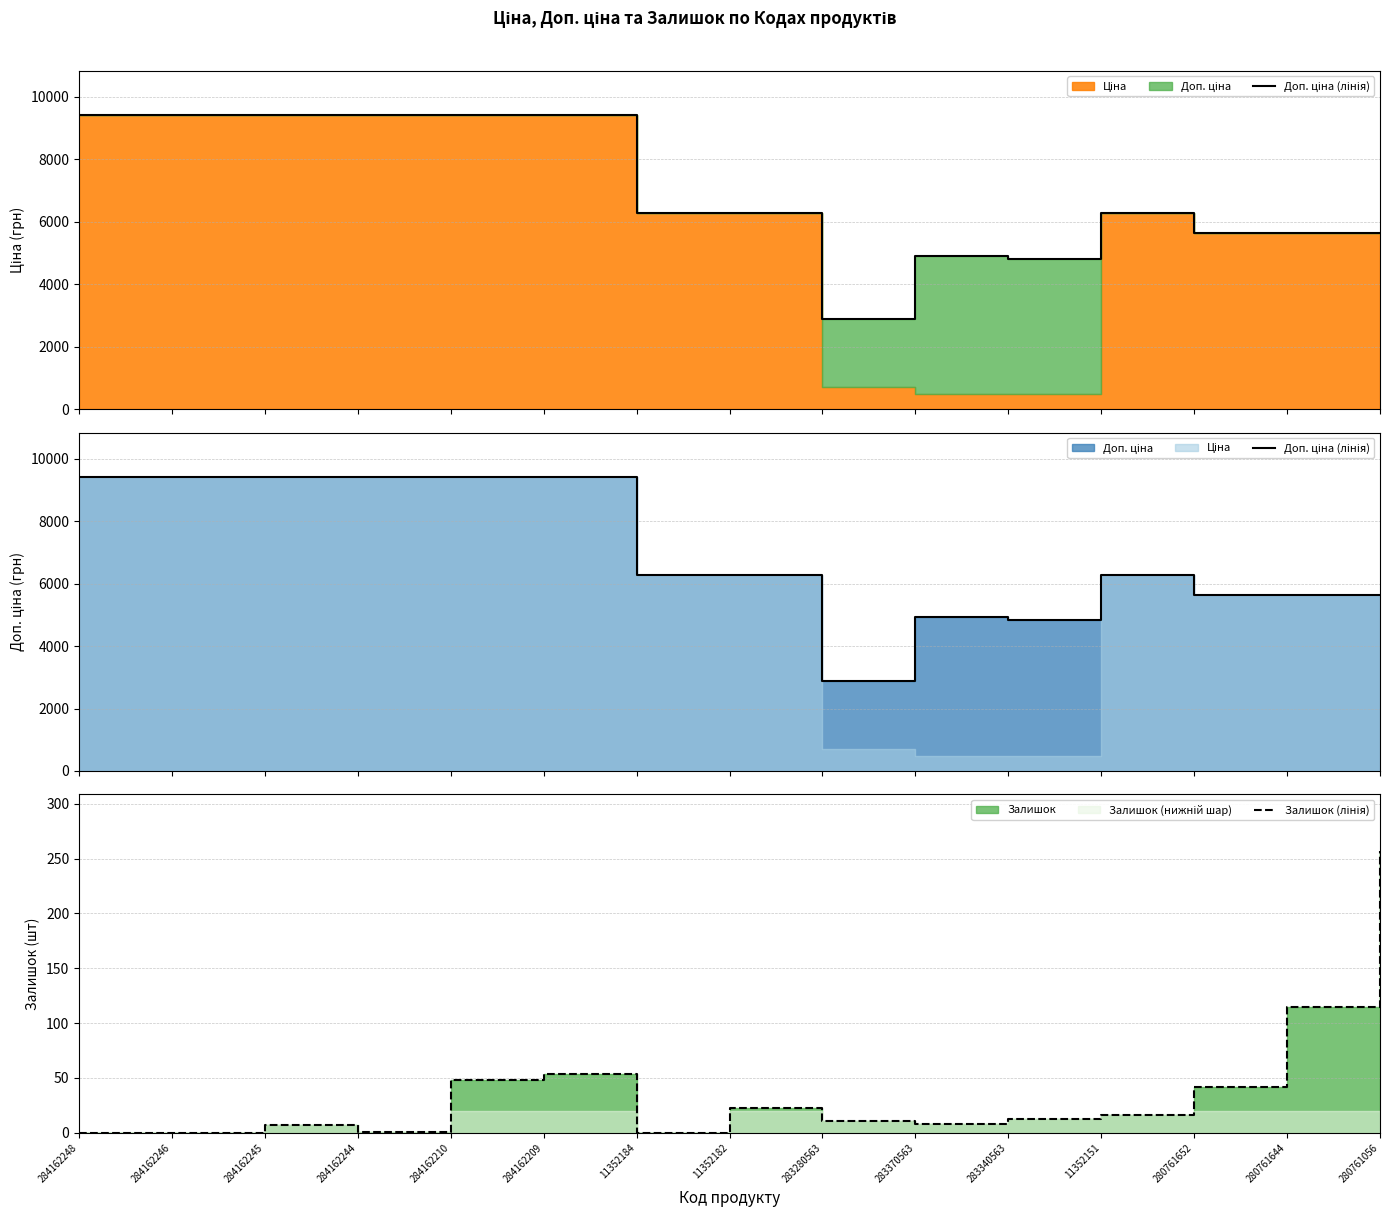

List the series in order of their peak value, lowest first.

Залишок (лінія), Доп. ціна (лінія)